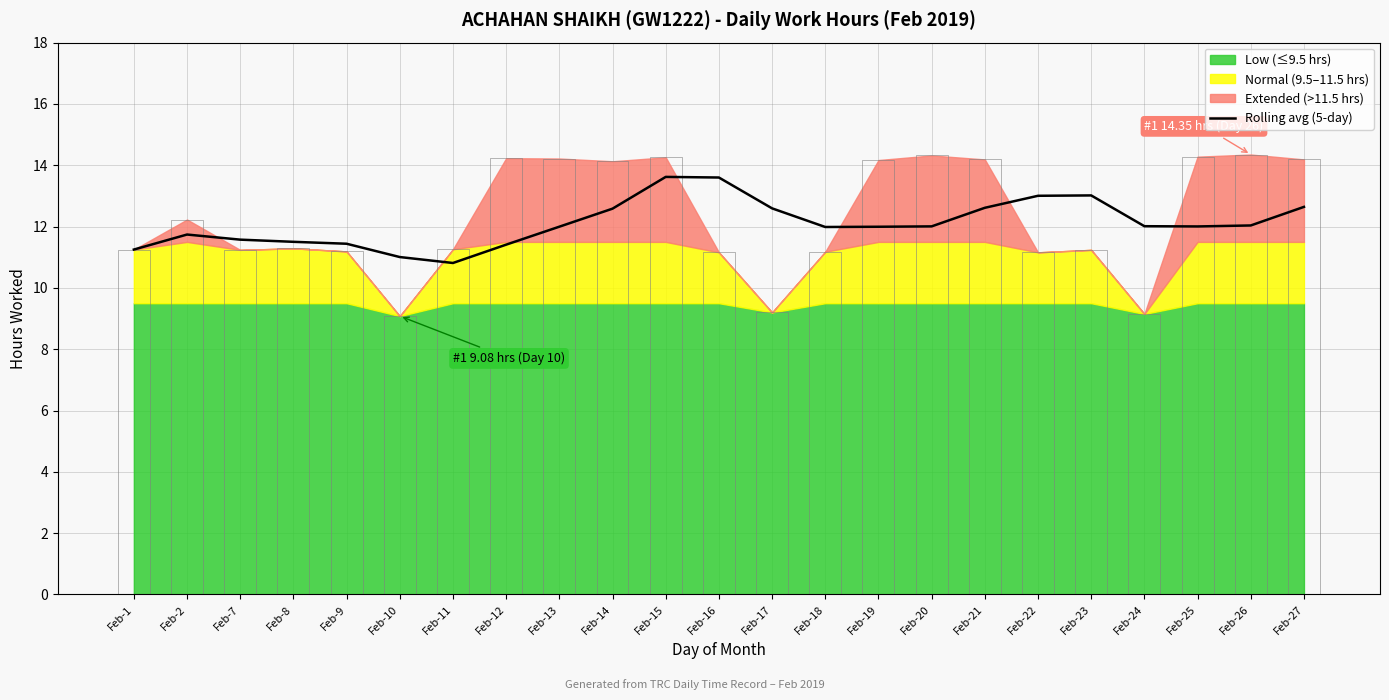

What is the ratio of the value at Feb-18 to the value at Feb-1?

1.1